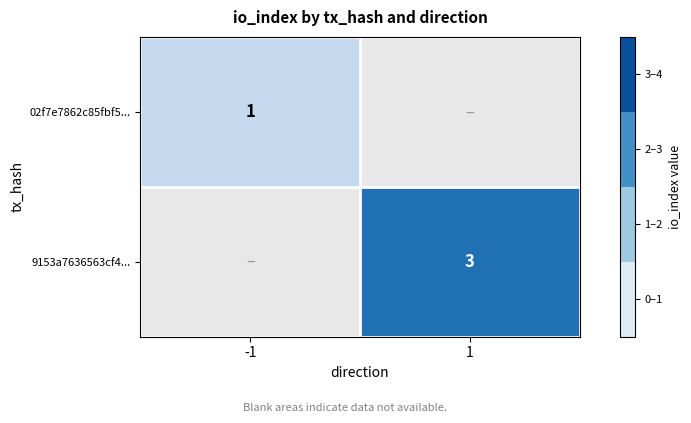

True or false: 02f7e7862c85fbf5... has a value of 0 at -1.

False